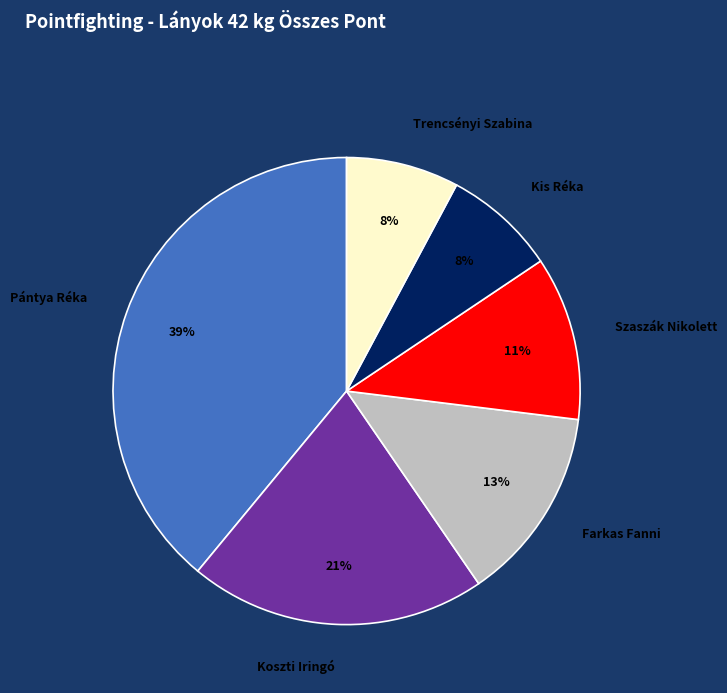

Is it true that Szaszák Nikolett is 25% of the pie?

False